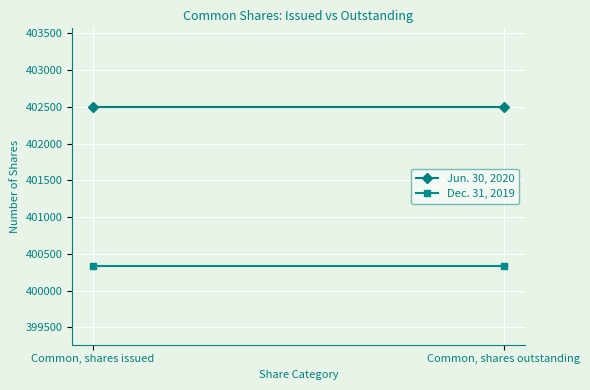

What position from the right is Common, shares outstanding?

1